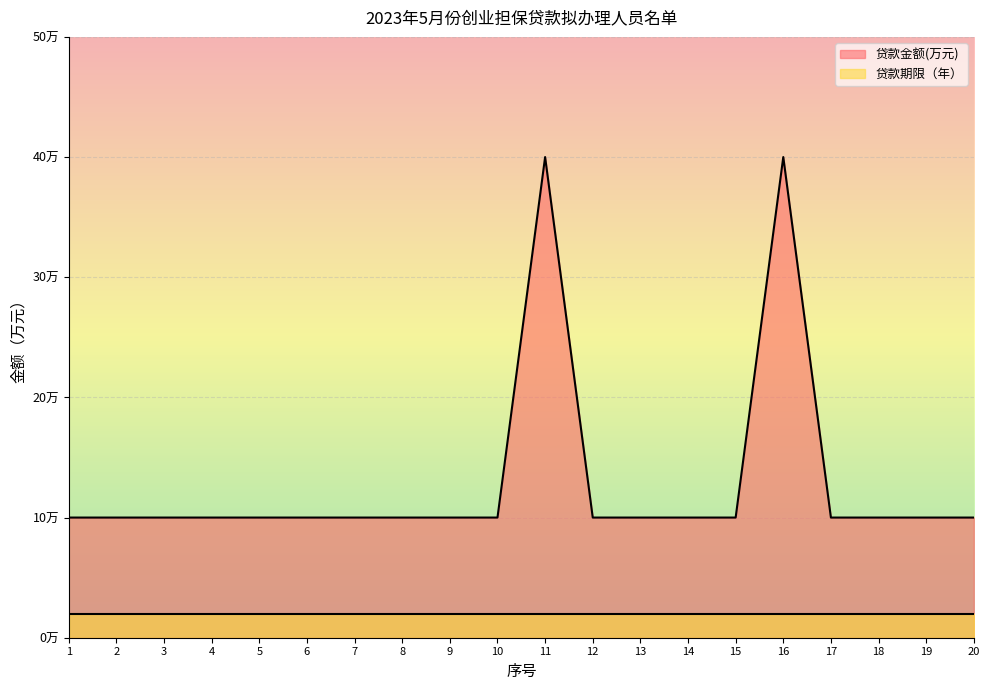

What are all the series names shown in the legend?

贷款金额(万元), 贷款期限（年）